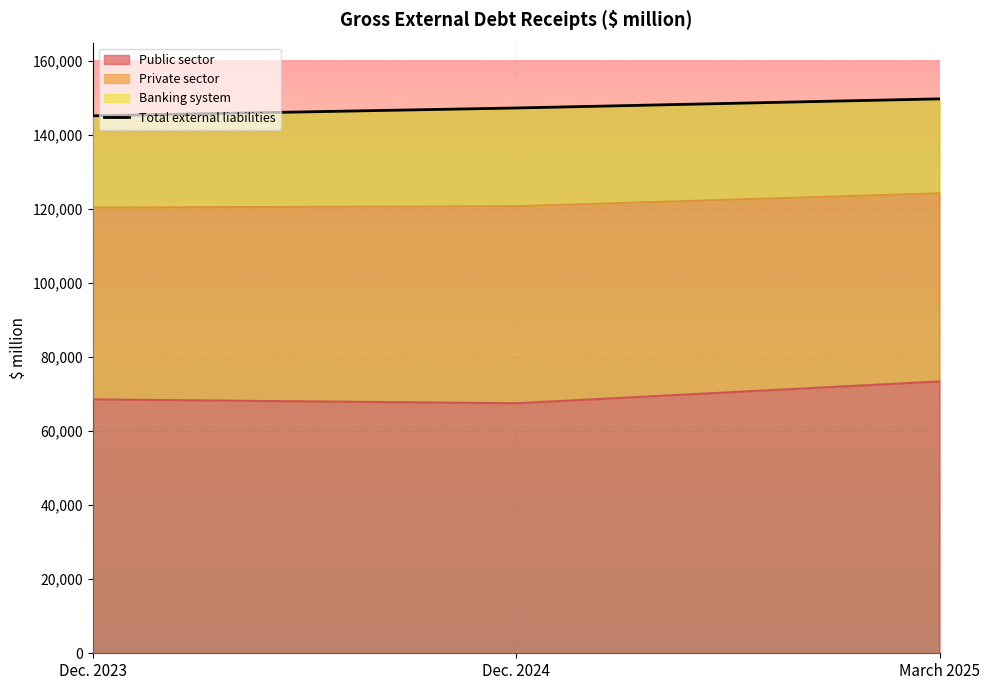

Where is the data nearest to the value 147528?

Dec. 2024